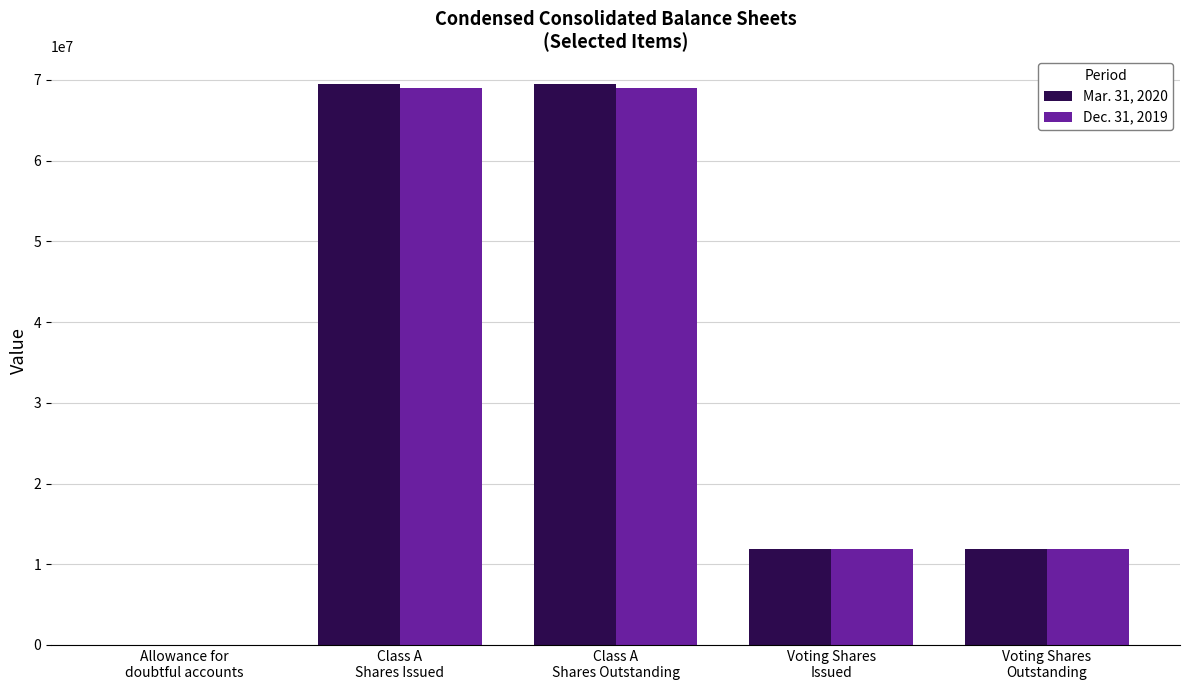

What is the greatest value displayed?

69456797